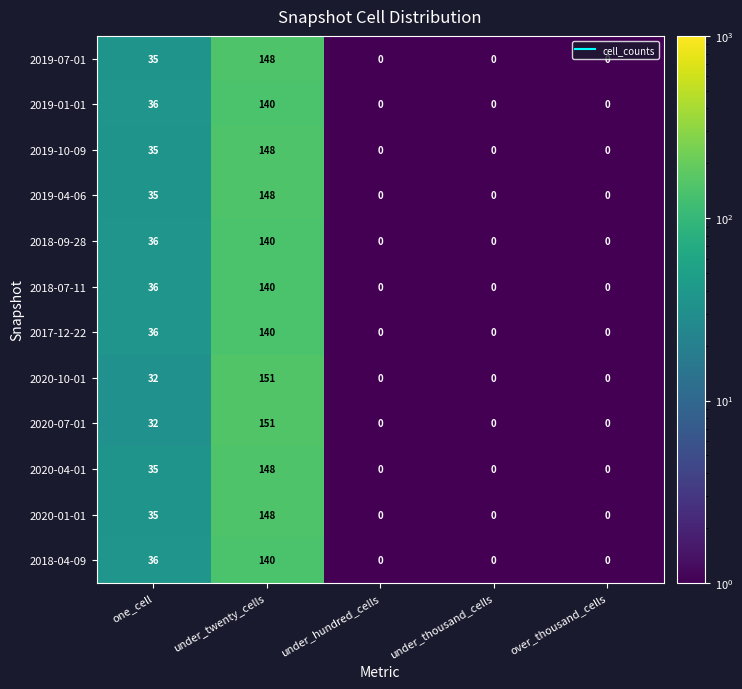

The 2018-04-09 series shows 18 at one_cell. True or false?

False